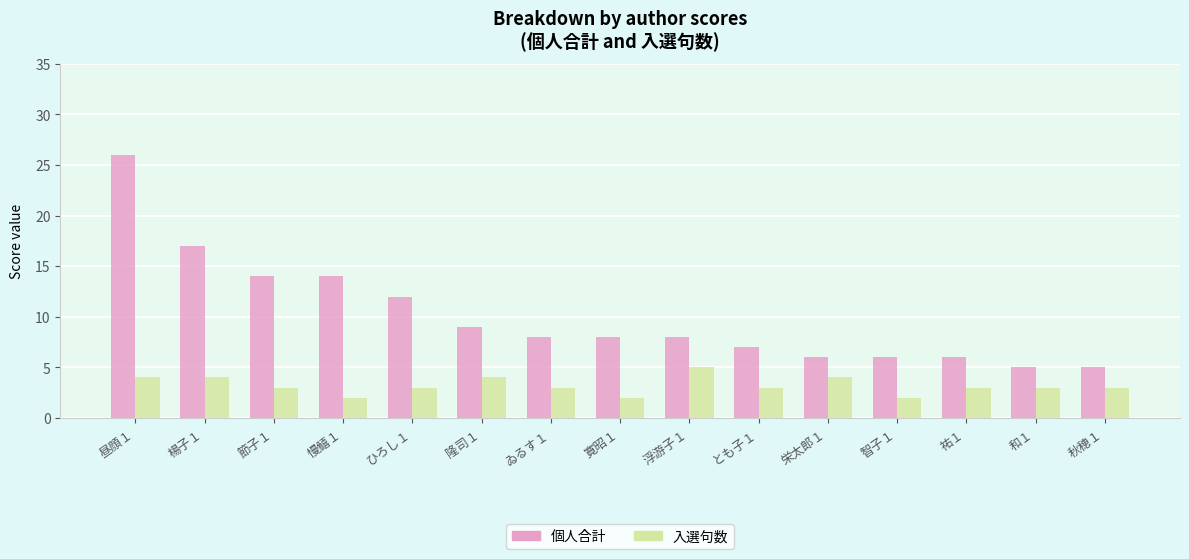

What position from the left is 昼顔１?

1